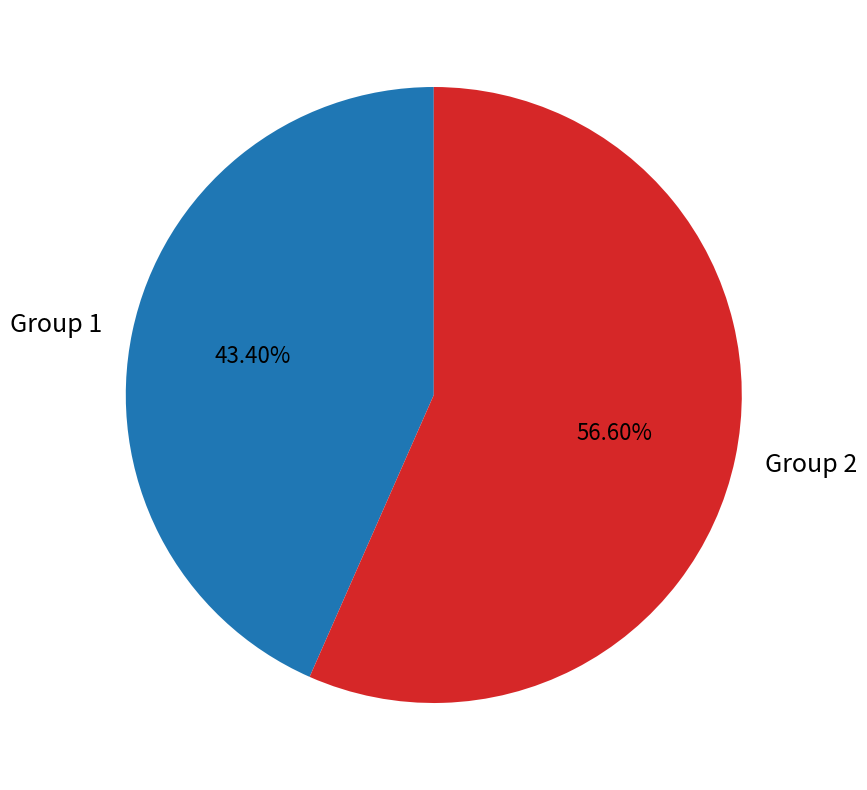

Which slice is the largest?

Group 2